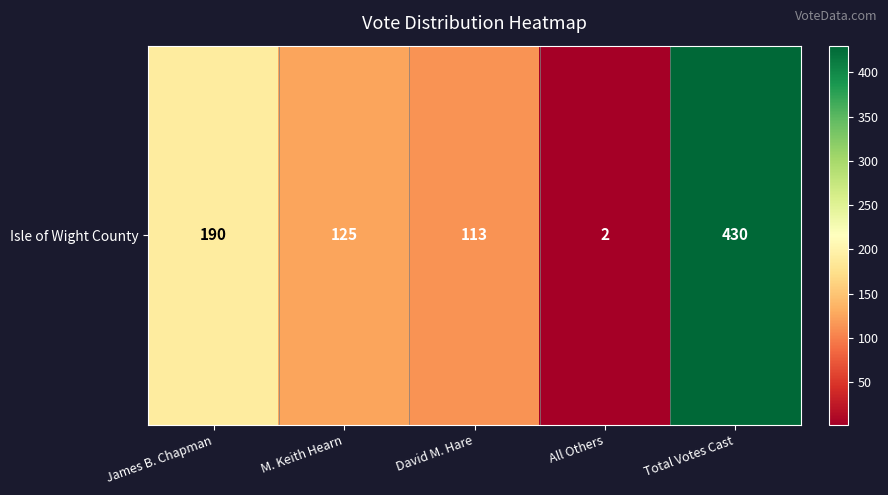

How many categories are shown in the chart?

5